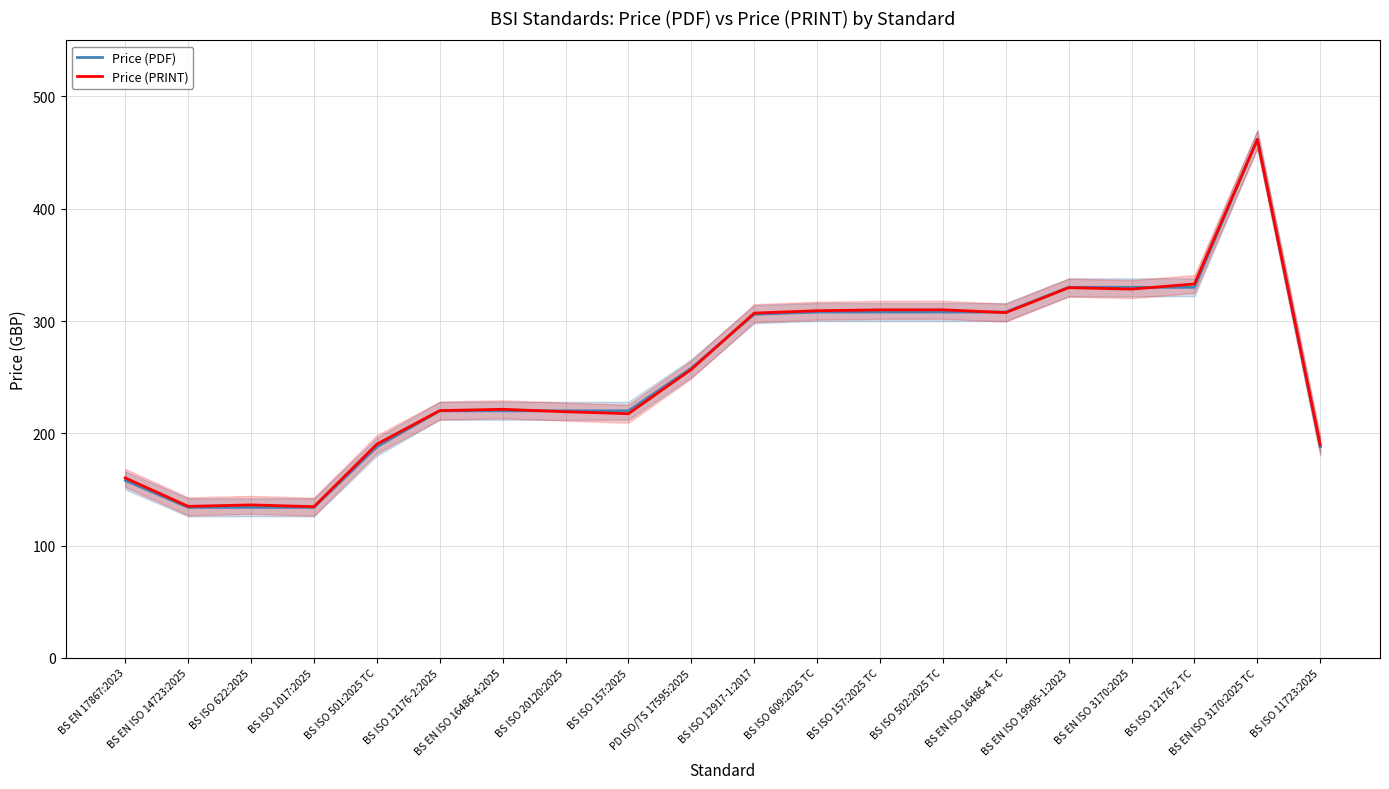

What position from the left is BS EN ISO 14723:2025?

2